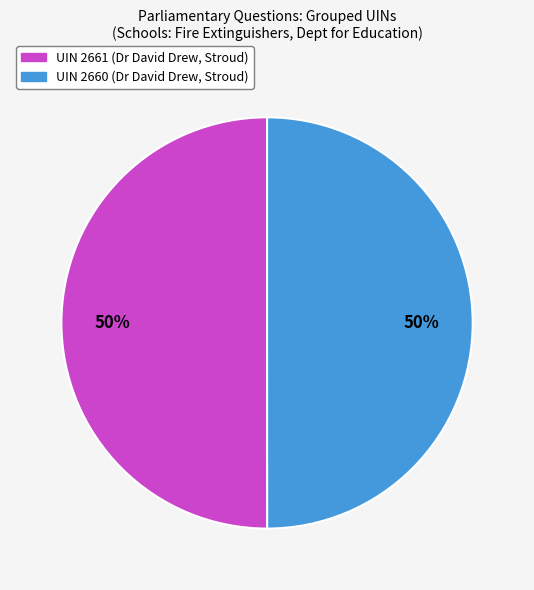

What percentage is the UIN 2661 (Dr David Drew, Stroud) slice, to the nearest percent?

50%